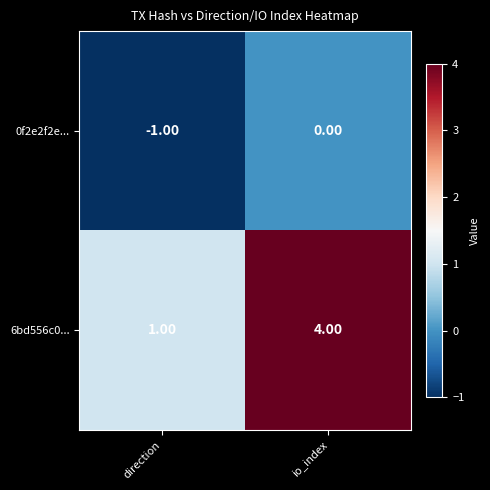

Which category has the highest value in the 0f2e2f2e... series?

io_index